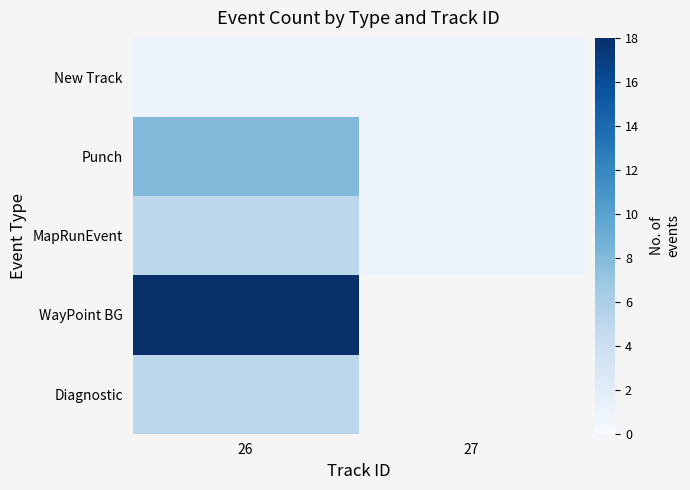

What is the sum of the New Track values at 27 and 26?

2.0